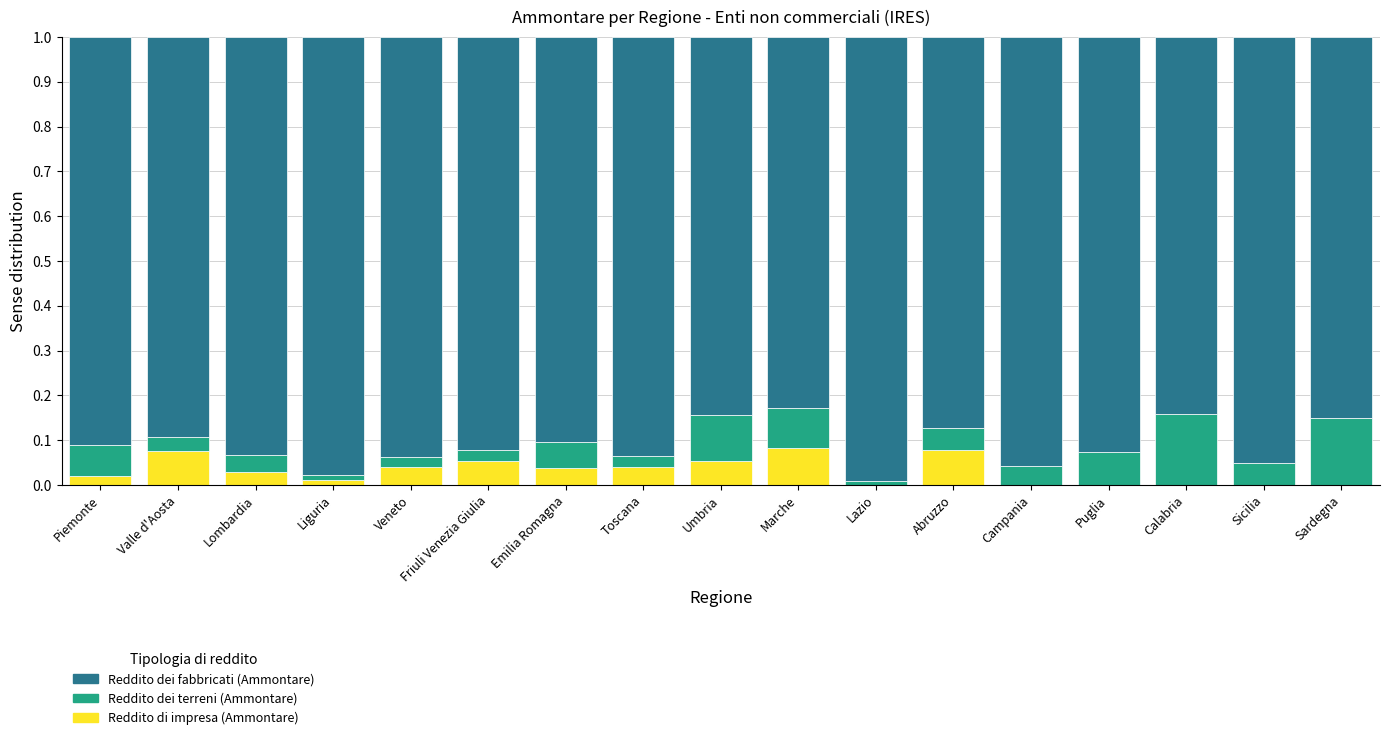

True or false: Reddito di impresa (Ammontare) has a value of 0.0 at Puglia.

True